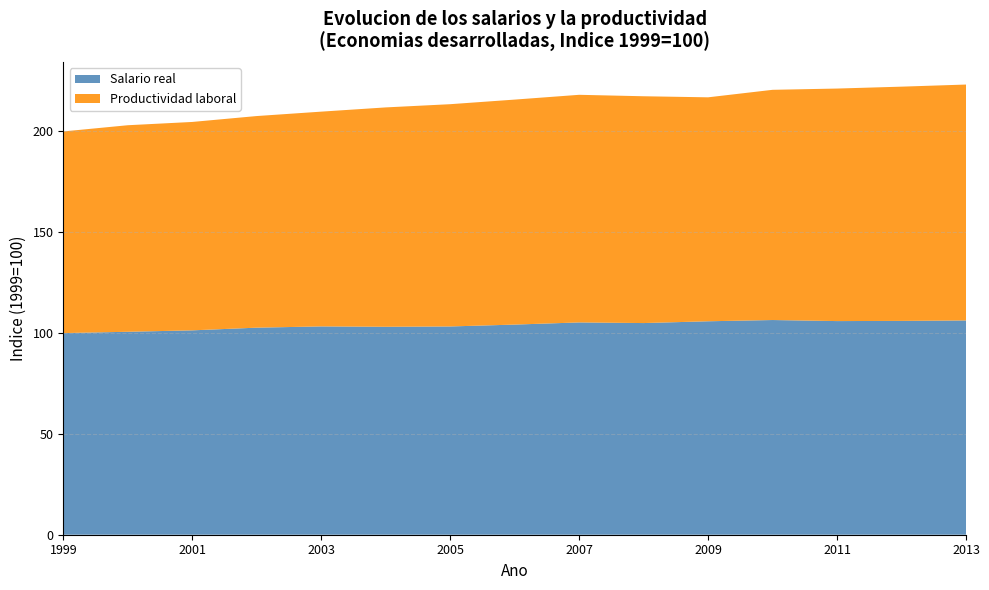

Reading left to right, transcribe all the data shown in this chart.

Salario real: 100.0	100.6	101.4	102.7	103.3	103.1	103.3	104.2	105.3	105.0	105.9	106.5	106.0	106.0	106.3
Productividad laboral: 100.0	102.4	103.4	105.0	106.5	108.8	110.2	111.6	112.9	112.5	111.1	114.2	115.3	116.2	117.0